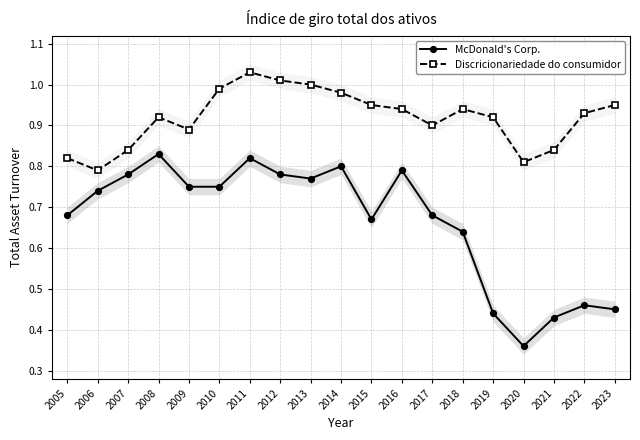

Reading left to right, what are all the values shown in this chart?

McDonald's Corp.: 0.7	0.7	0.8	0.8	0.8	0.8	0.8	0.8	0.8	0.8	0.7	0.8	0.7	0.6	0.4	0.4	0.4	0.5	0.5
Discricionariedade do consumidor: 0.8	0.8	0.8	0.9	0.9	1.0	1.0	1.0	1.0	1.0	0.9	0.9	0.9	0.9	0.9	0.8	0.8	0.9	0.9